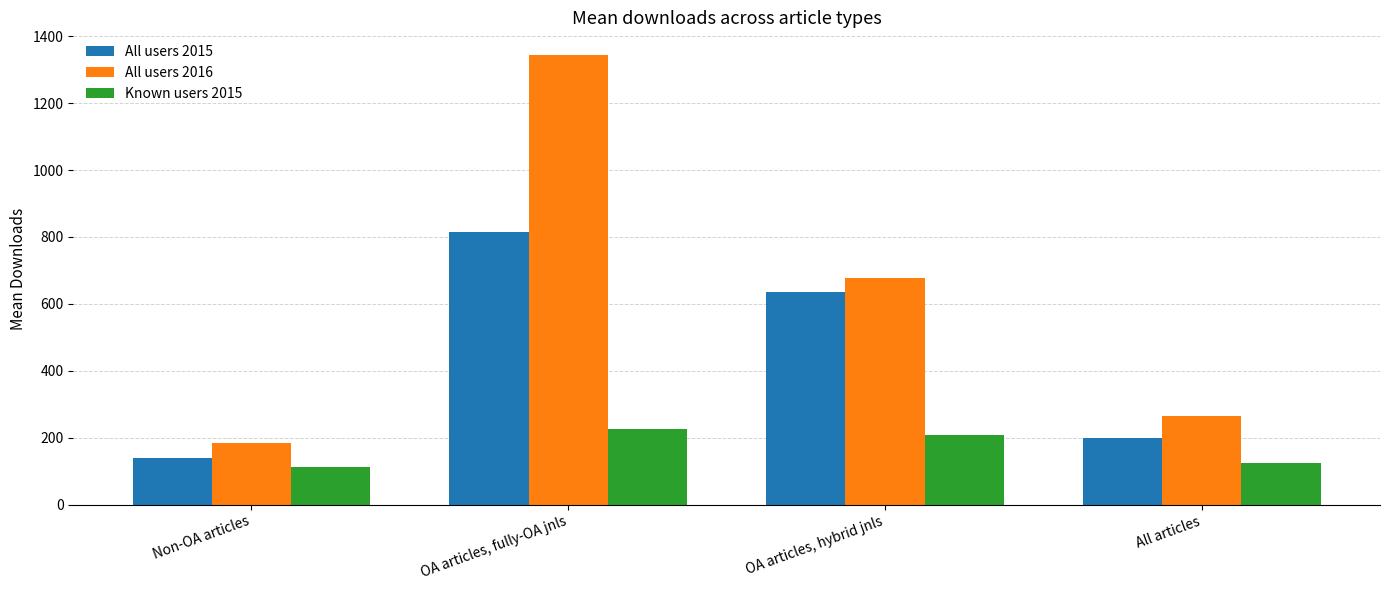

Reading left to right, list all the values displayed in this chart.

All users 2015: 139.7	815.8	636.0	198.4
All users 2016: 185.3	1344.5	677.4	266.0
Known users 2015: 112.5	226.8	208.6	122.9